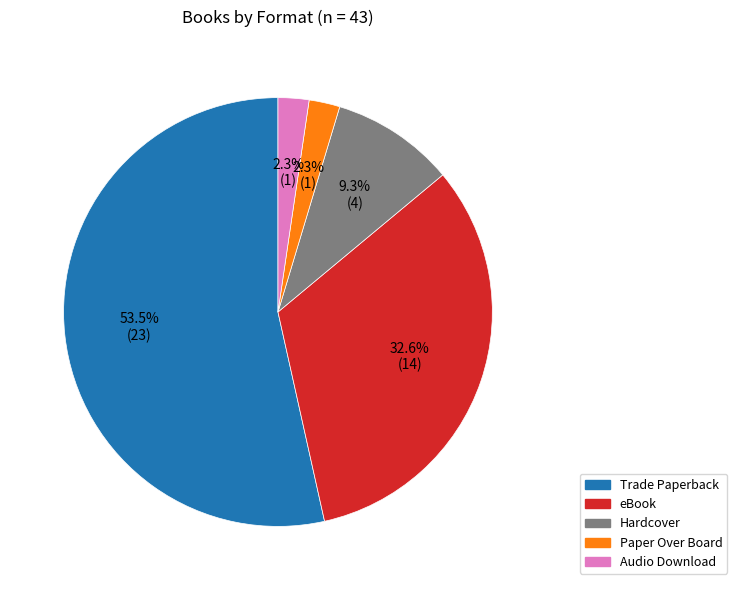

Which slice is the largest?

Trade Paperback